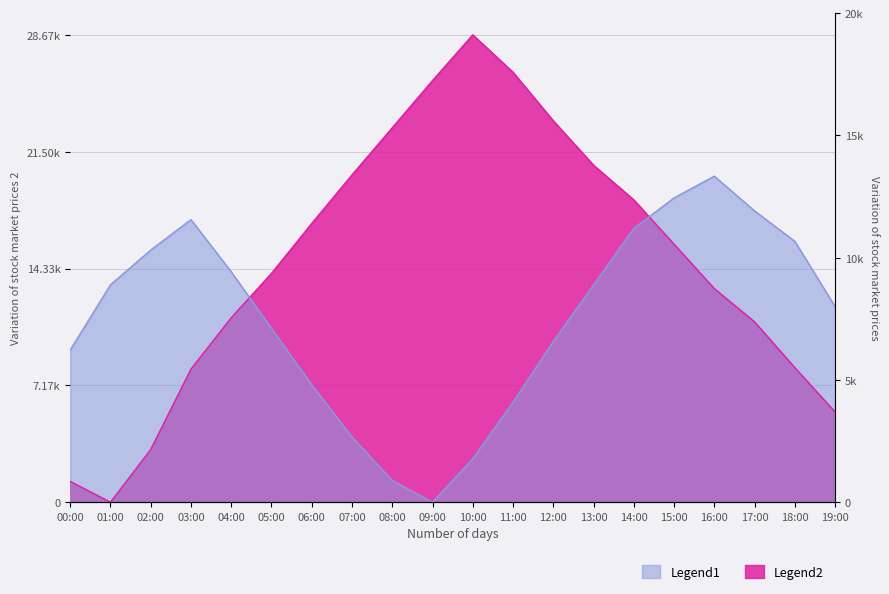

True or false: humidity has more than 1 interior local peaks.

True